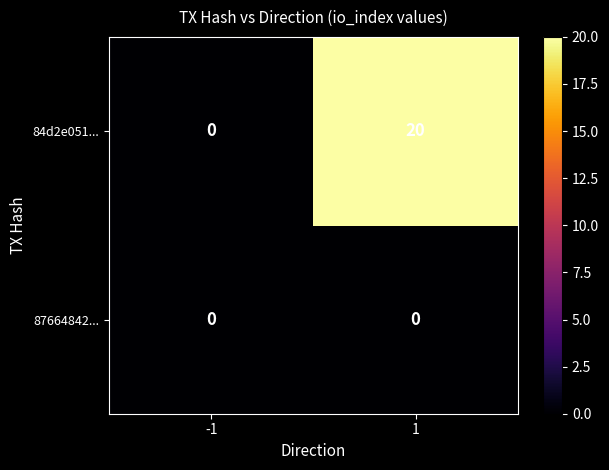

What is the maximum value shown in the chart?

20